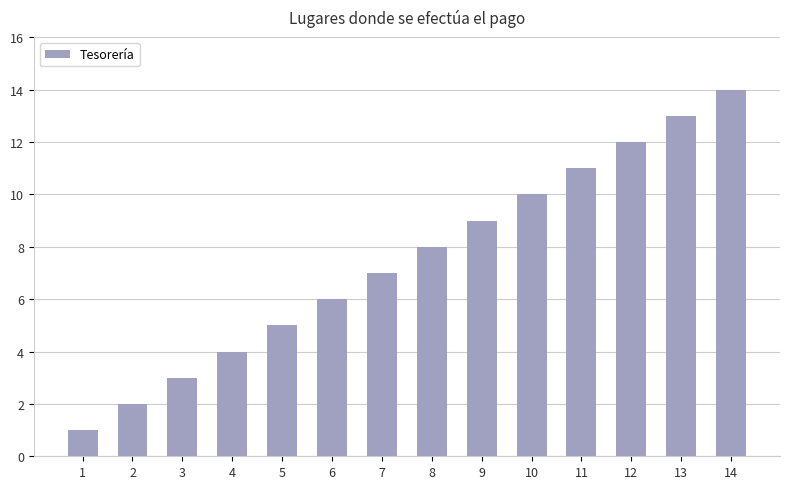

Between 2 and 10, which is larger?

10